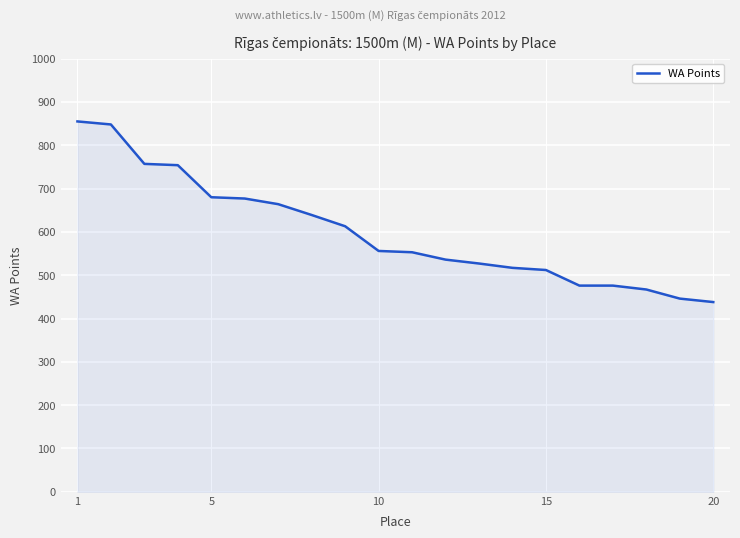

How many lines are shown in the chart?

1